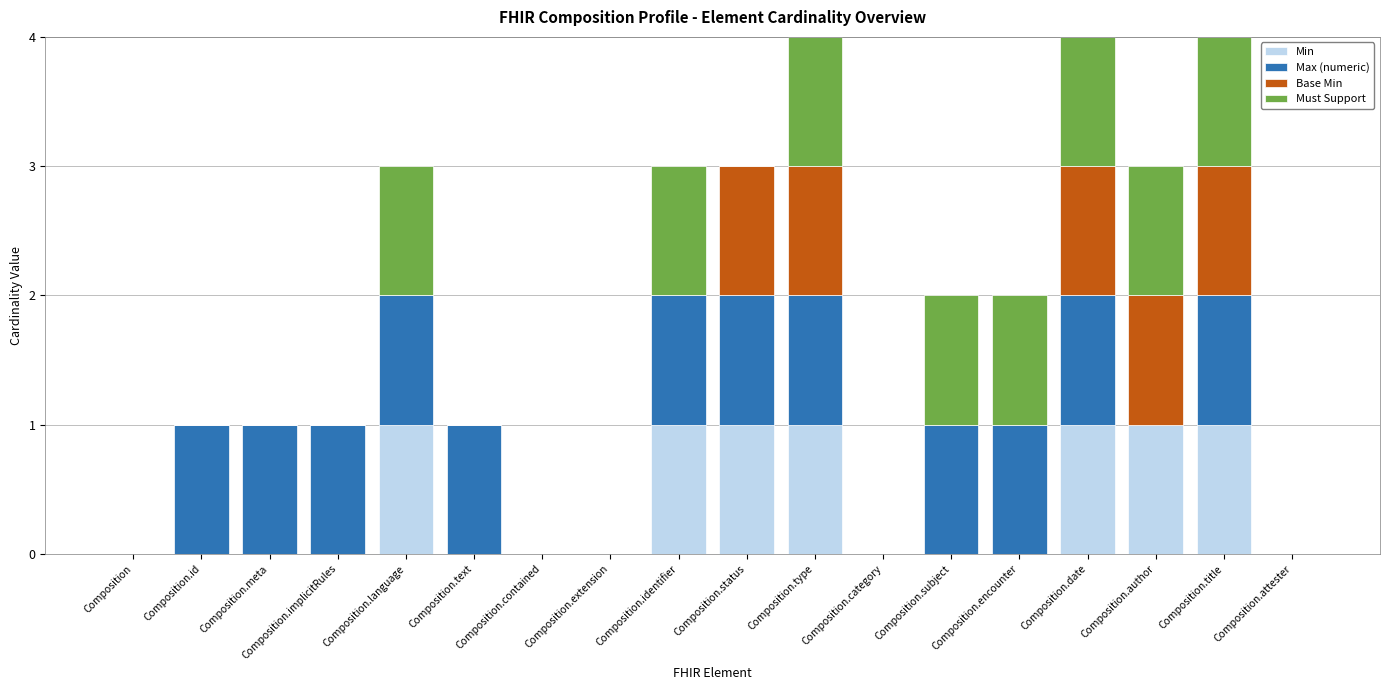

Are the bars horizontal?

No